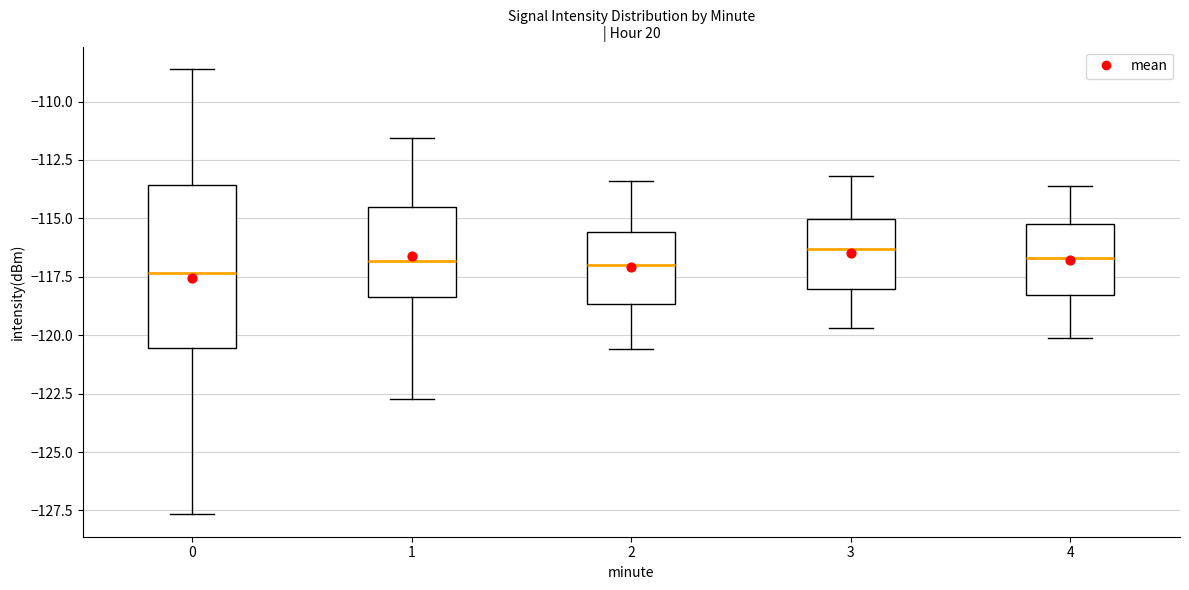

Reading left to right, transcribe this box plot: for each box, give where its median line is, the range the box spans, and where its two whiskers end, as read against the y-axis. The values are not printed on the chart, so give them approximately, as read against the axis.

0: median -117.5, box -120.5 to -113.5, whiskers -127.5 to -108.5
1: median -117.0, box -118.5 to -114.5, whiskers -122.5 to -111.5
2: median -117.0, box -118.5 to -115.5, whiskers -120.5 to -113.5
3: median -116.5, box -118.0 to -115.0, whiskers -119.5 to -113.0
4: median -116.5, box -118.5 to -115.0, whiskers -120.0 to -113.5